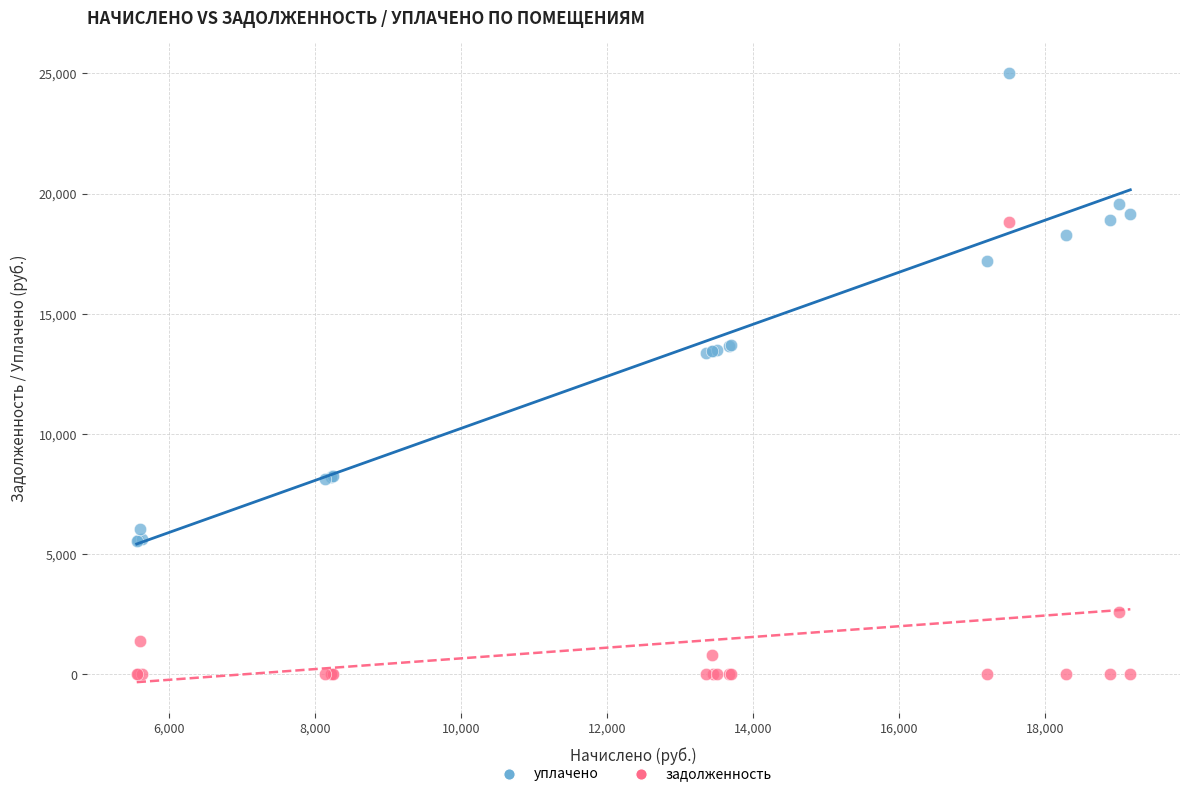

Which series reaches the maximum Y coordinate?

уплачено